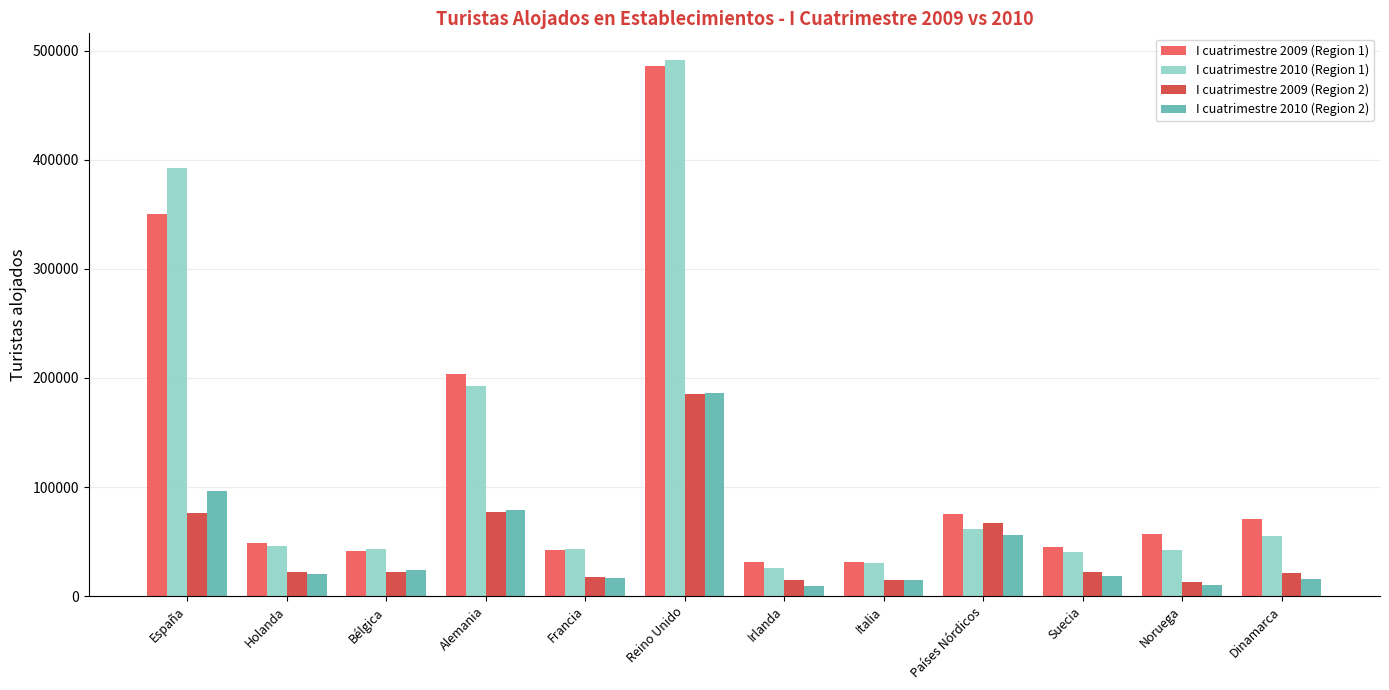

What is the difference between the second highest and second lowest values in the I cuatrimestre 2010 (Region 2) series?

86668